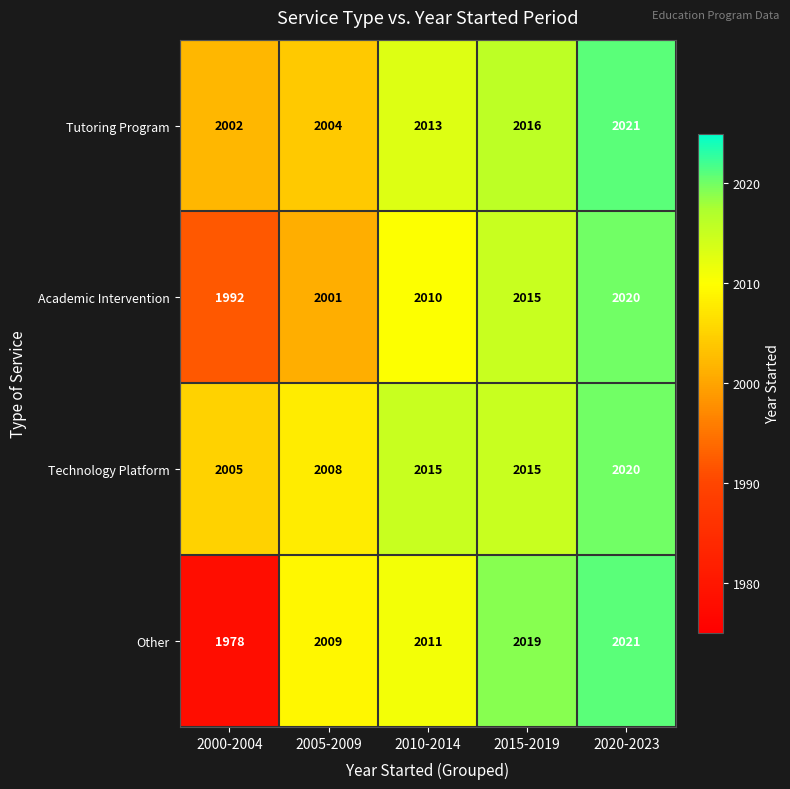

Which series has the largest total across all categories?

Technology Platform